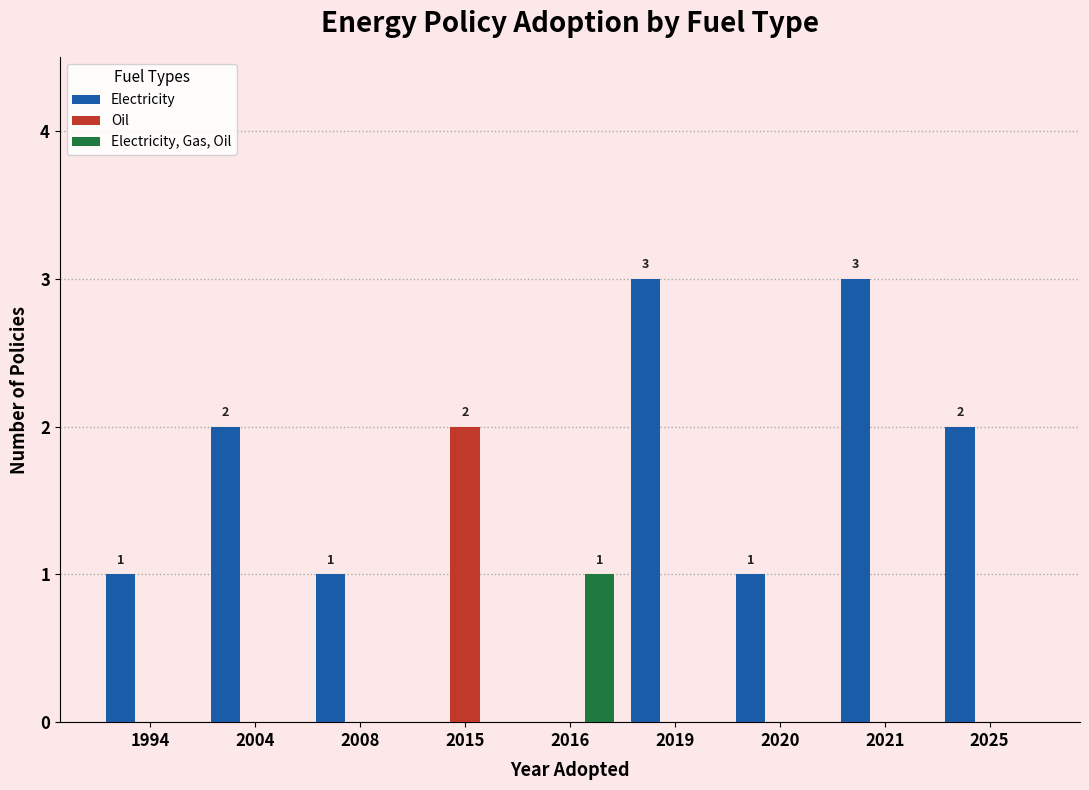

Which series changed the most between 1994 and 2004?

Electricity